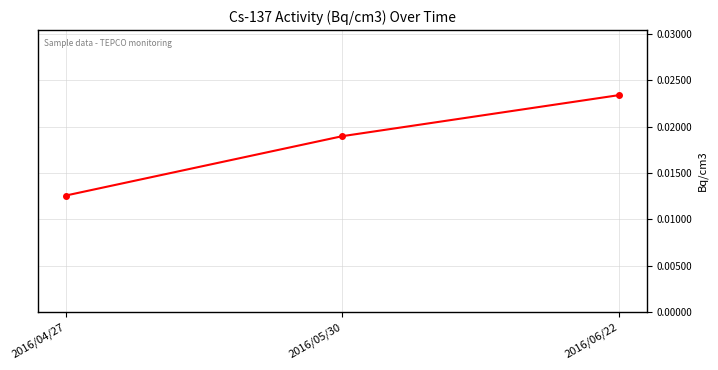

What is the label of the 3rd point from the left?

2016/06/22